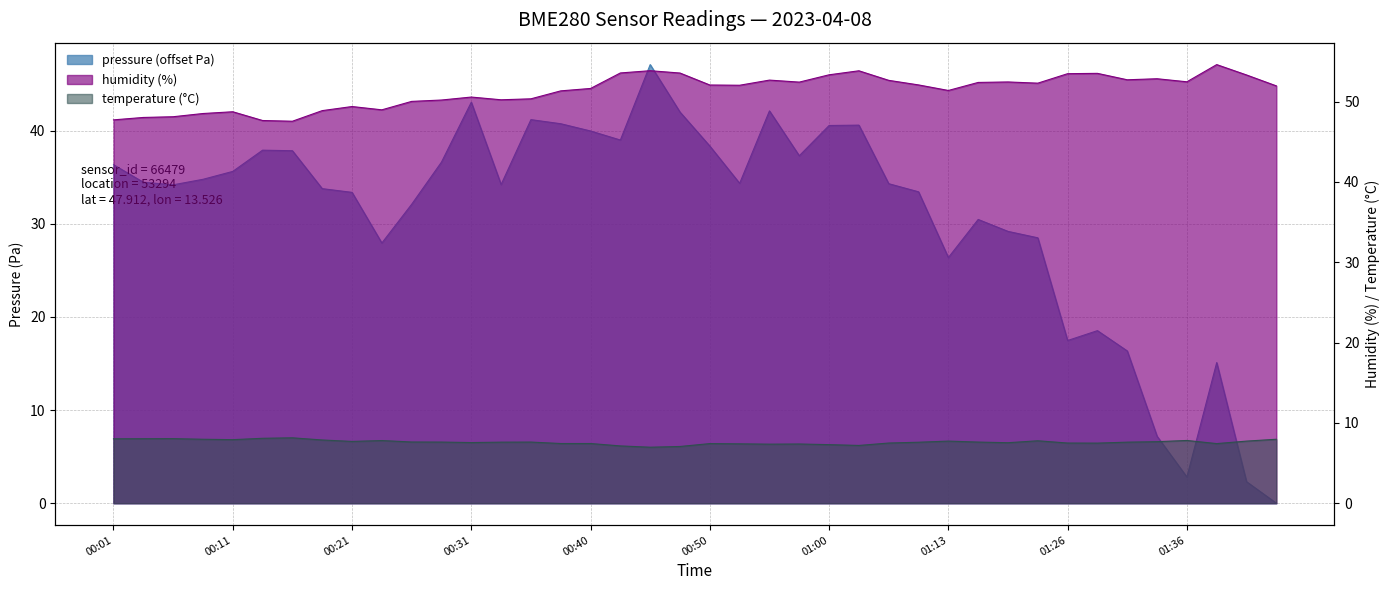

Reading right to left, extract all data points from this chart.

pressure: 0.0	2.3	15.1	2.8	7.2	16.4	18.5	17.5	28.5	29.2	30.5	26.4	33.4	34.3	40.6	40.6	37.3	42.1	34.4	38.4	42.0	47.1	39.0	40.0	40.8	41.2	34.2	43.1	36.6	32.1	27.9	33.4	33.8	37.9	37.9	35.6	34.8	34.2	34.5	36.4
humidity: 52.0	53.3	54.6	52.5	52.8	52.7	53.5	53.5	52.3	52.4	52.4	51.4	52.1	52.6	53.8	53.3	52.4	52.7	52.0	52.1	53.5	53.8	53.6	51.6	51.3	50.3	50.2	50.6	50.2	50.0	49.0	49.4	48.9	47.5	47.6	48.7	48.5	48.1	48.0	47.7
temperature: 8.0	7.7	7.4	7.8	7.7	7.6	7.5	7.5	7.8	7.5	7.6	7.7	7.6	7.5	7.2	7.3	7.4	7.3	7.4	7.4	7.1	7.0	7.1	7.4	7.4	7.6	7.6	7.5	7.6	7.6	7.8	7.7	7.9	8.1	8.1	7.9	8.0	8.0	8.0	8.0